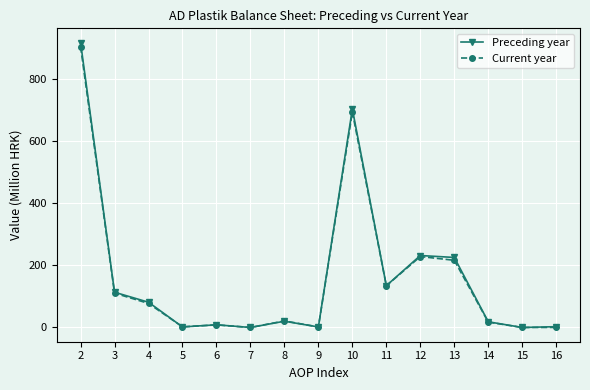

At which label is Preceding year closest to 459?

12